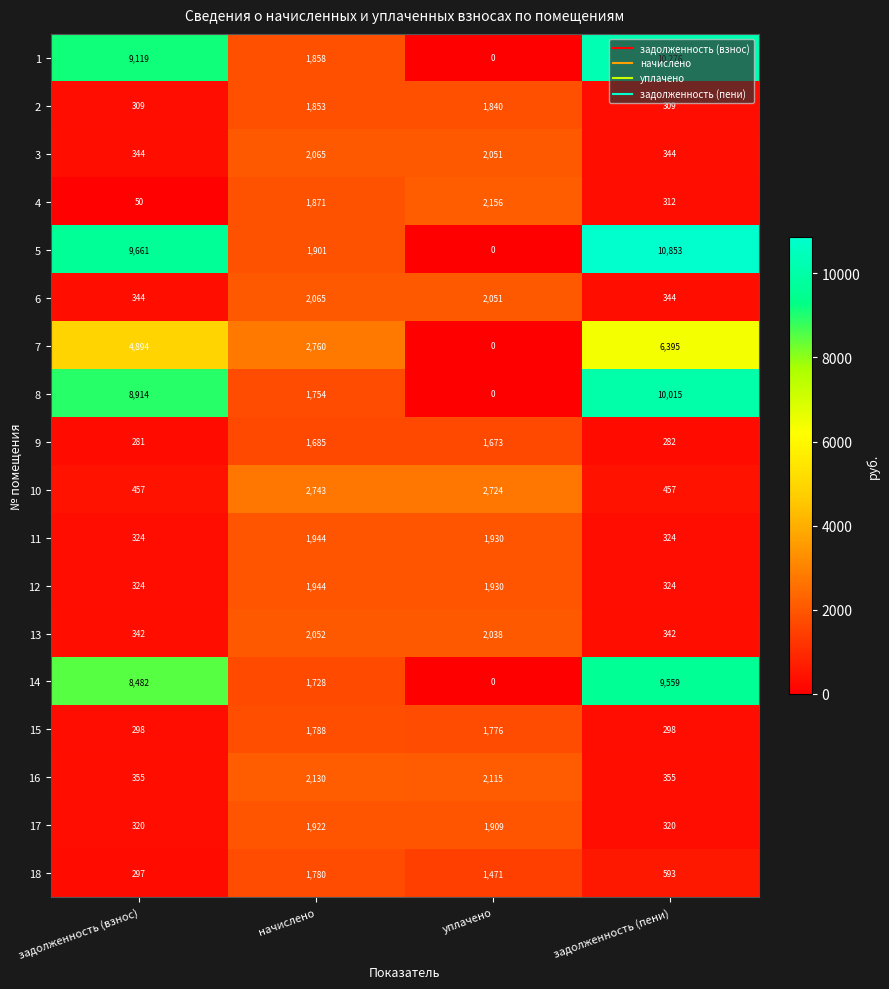

At how many categories does at least one series exceed 8937?

2